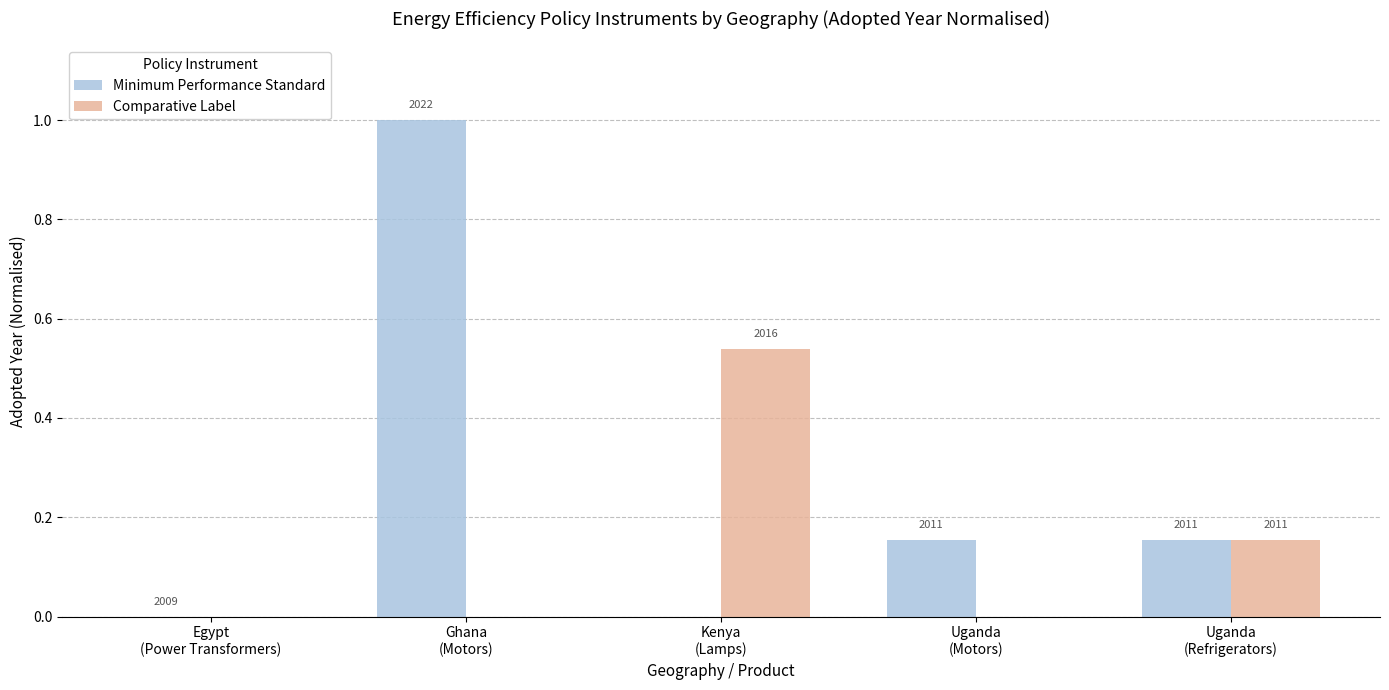

What is the difference between the highest and lowest values at Ghana
(Motors)?

1.0